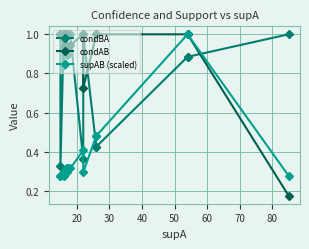

Which series has the widest spread of values?

condAB